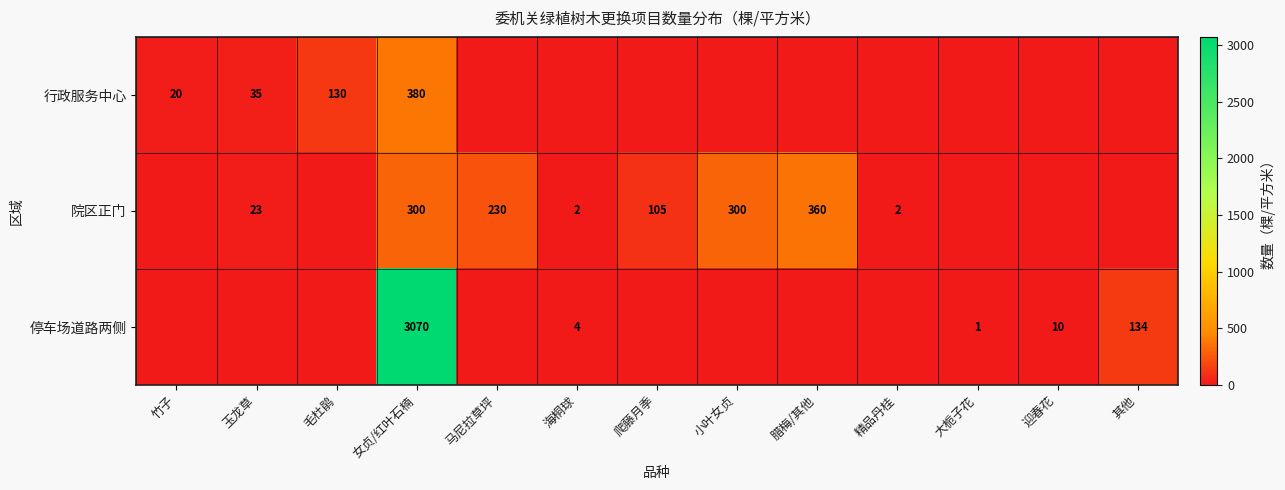

At how many categories does at least one series exceed 1897?

1